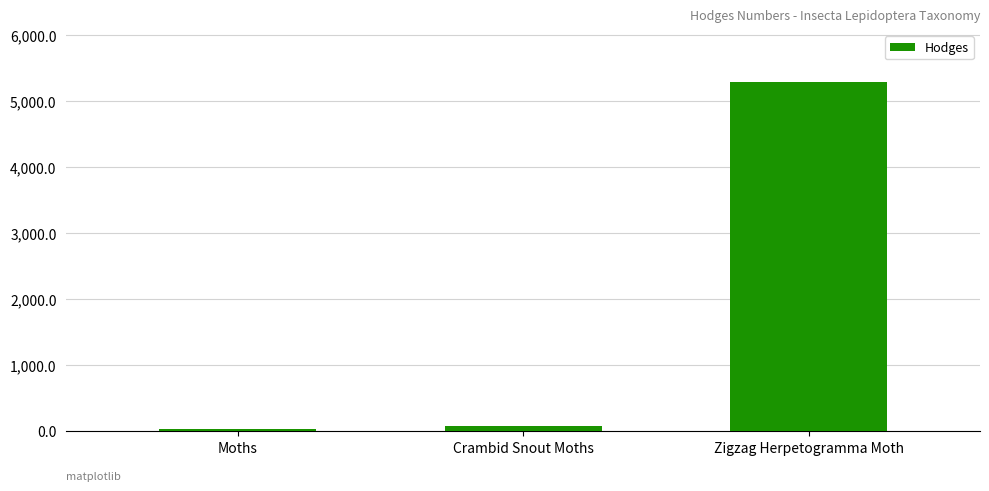

Reading right to left, transcribe all the data shown in this chart.

5277.0	80.2	29.0